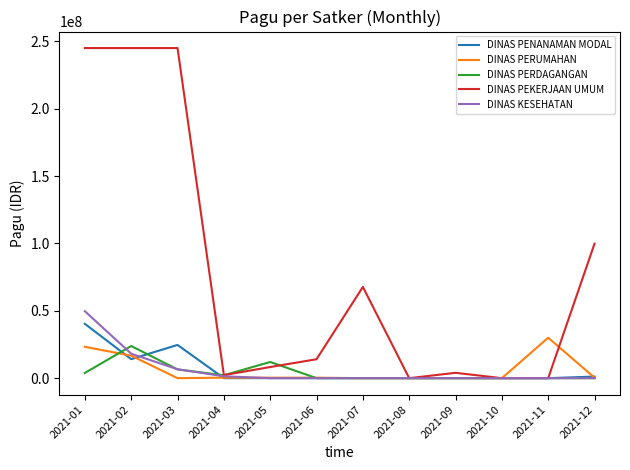

Where is DINAS PEKERJAAN UMUM nearest to the value 122500000?

2021-12